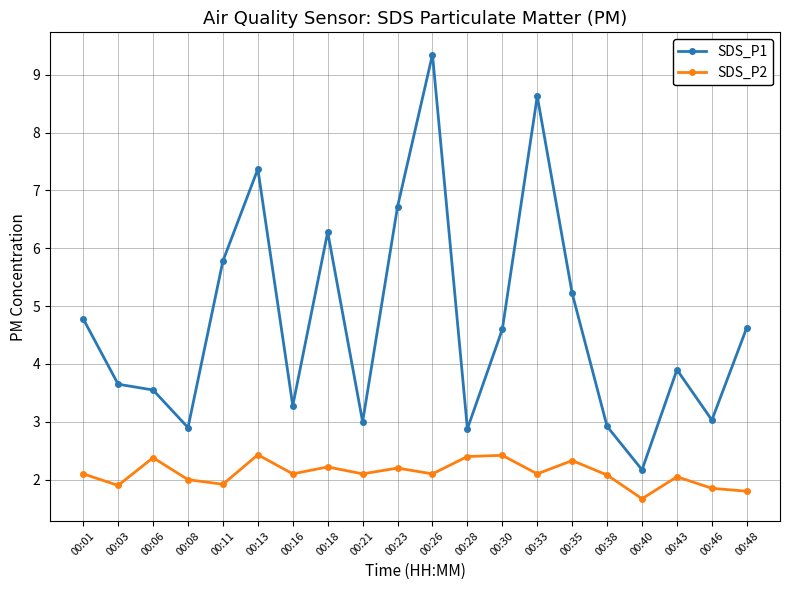

Rank the series at 00:08 from lowest to highest value.

SDS_P2, SDS_P1